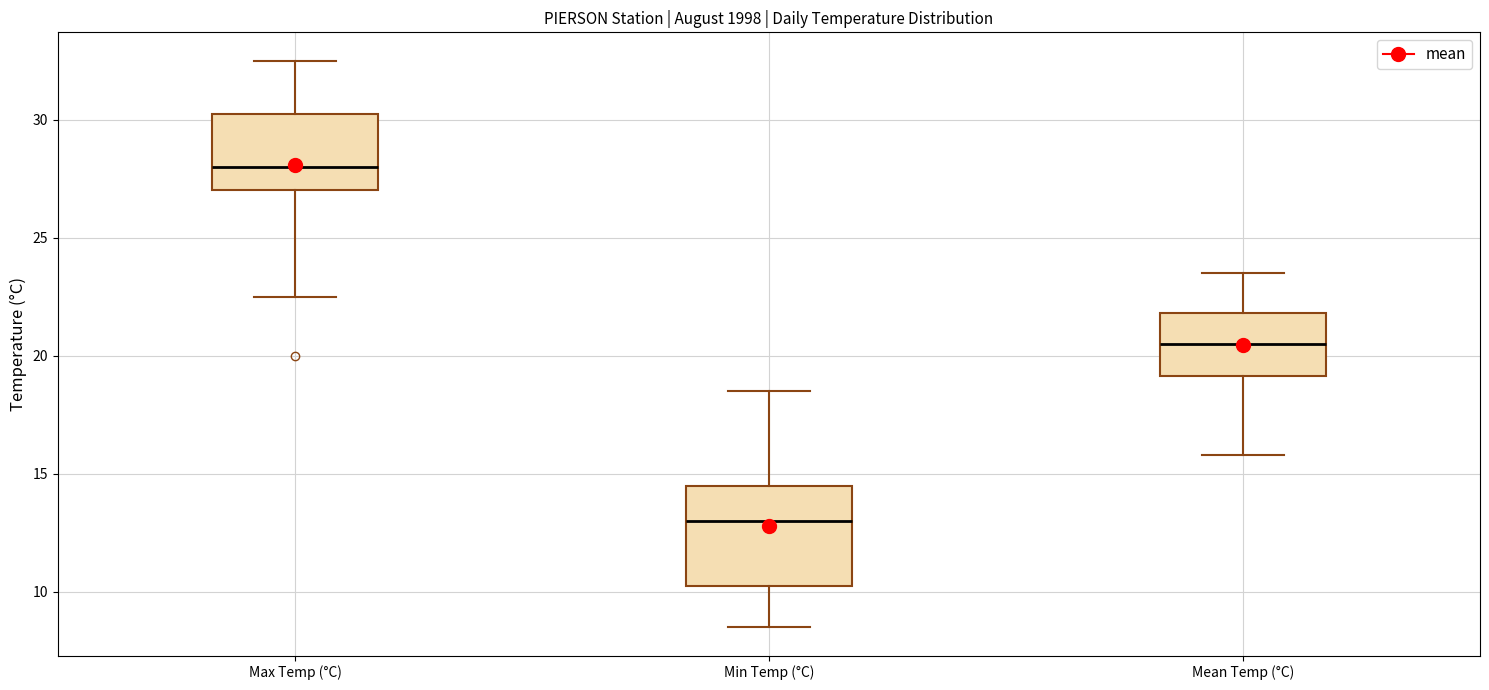

Reading left to right, transcribe this box plot: for each box, give where its median line is, the range the box spans, and where its two whiskers end, as read against the y-axis. The values are not printed on the chart, so give them approximately, as read against the axis.

Max Temp (°C): median 28.0, box 27.0 to 30.5, whiskers 22.5 to 32.5
Min Temp (°C): median 13.0, box 10.5 to 14.5, whiskers 8.5 to 18.5
Mean Temp (°C): median 20.5, box 19.0 to 22.0, whiskers 16.0 to 23.5